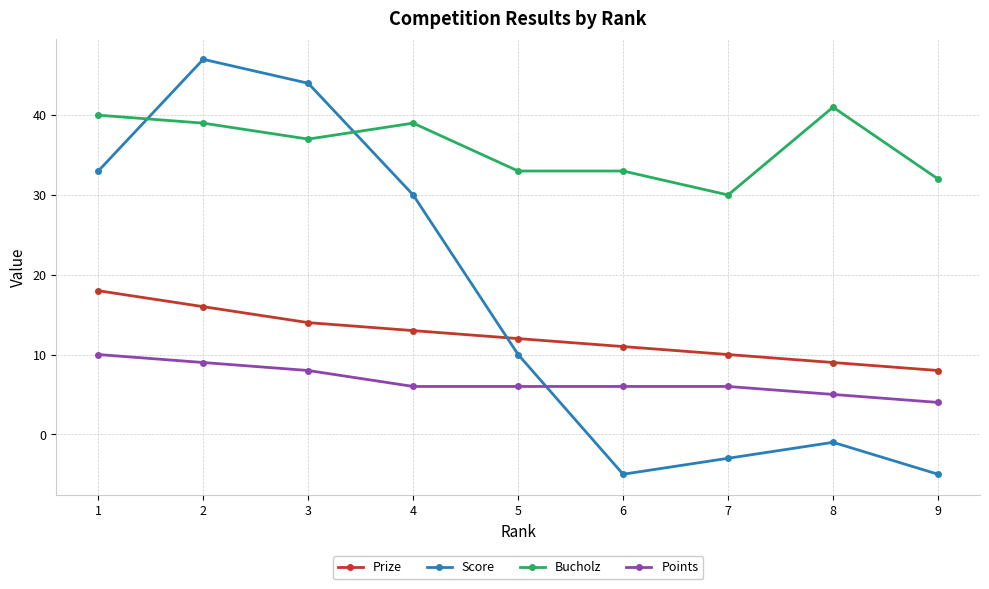

Where is Score nearest to the value 21?

4